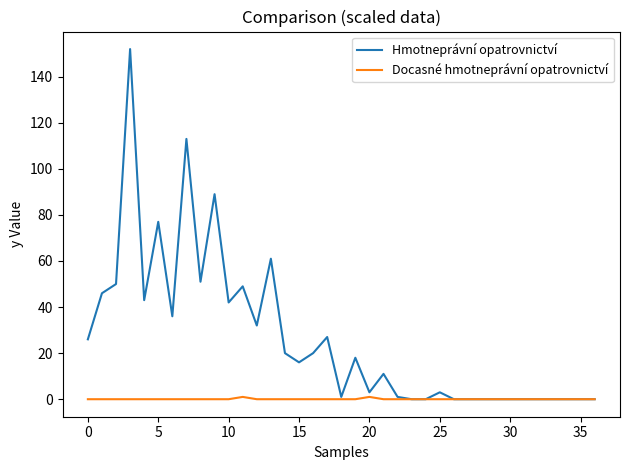

What is the difference between the maximum and minimum values in the Hmotneprávní opatrovnictví series?

152